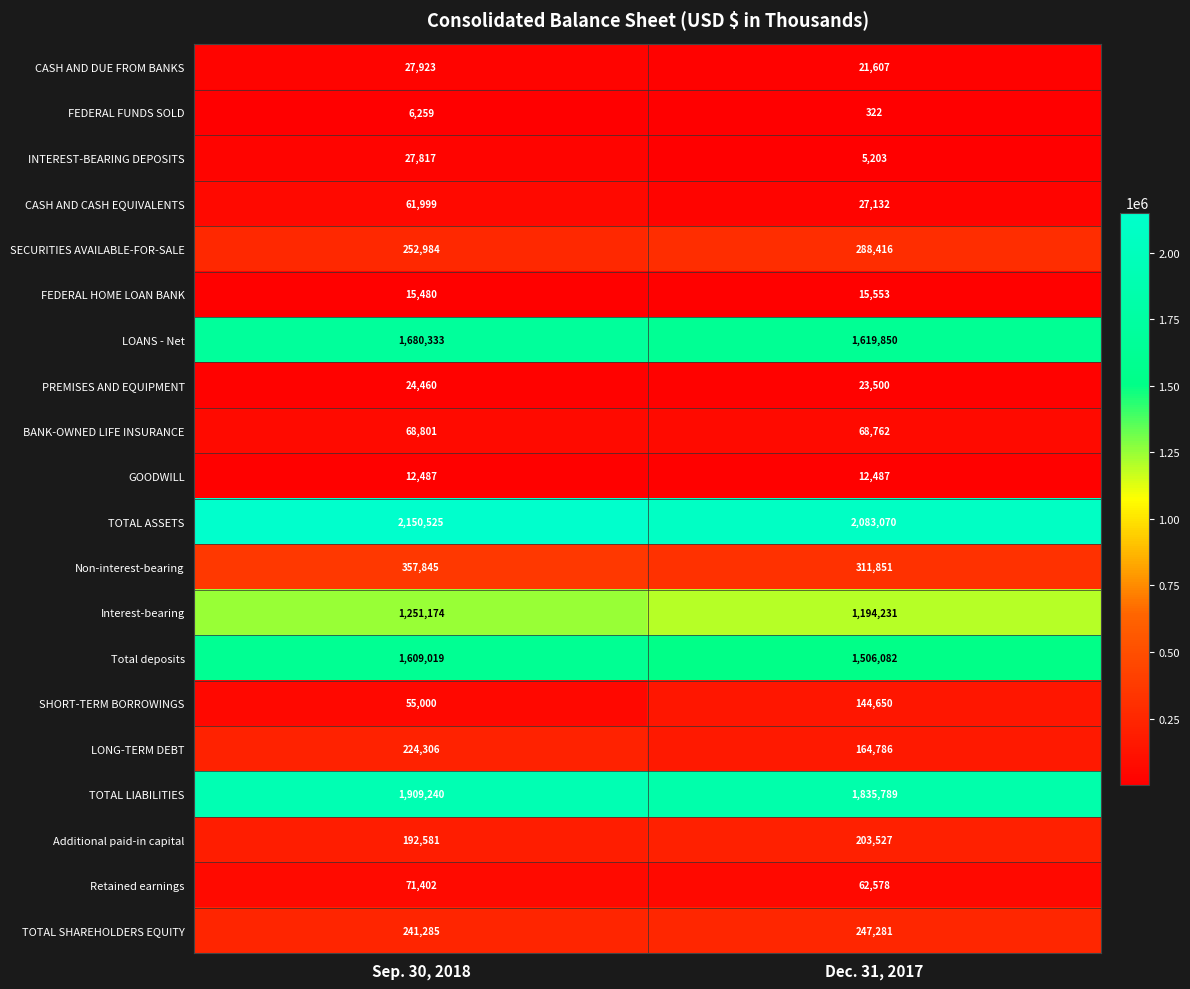

Rank the series at Sep. 30, 2018 from highest to lowest value.

TOTAL ASSETS, TOTAL LIABILITIES, LOANS - Net, Total deposits, Interest-bearing, Non-interest-bearing, SECURITIES AVAILABLE-FOR-SALE, TOTAL SHAREHOLDERS EQUITY, LONG-TERM DEBT, Additional paid-in capital, Retained earnings, BANK-OWNED LIFE INSURANCE, CASH AND CASH EQUIVALENTS, SHORT-TERM BORROWINGS, CASH AND DUE FROM BANKS, INTEREST-BEARING DEPOSITS, PREMISES AND EQUIPMENT, FEDERAL HOME LOAN BANK, GOODWILL, FEDERAL FUNDS SOLD